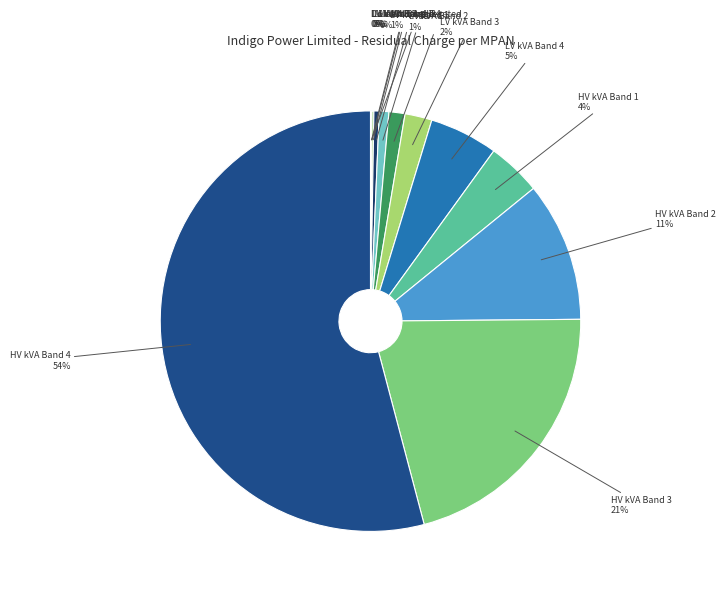

To the nearest percent, what is the difference between the LV kVA Band 2 and HV kVA Band 2 slice percentages?

10%